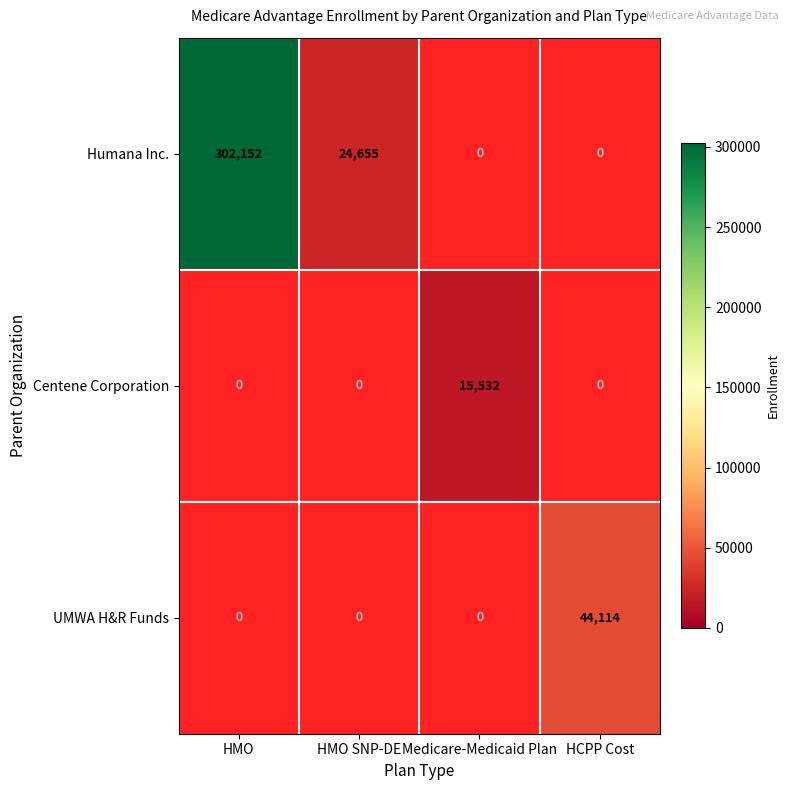

Is it true that Centene Corporation equals 15532 at Medicare-Medicaid Plan?

True